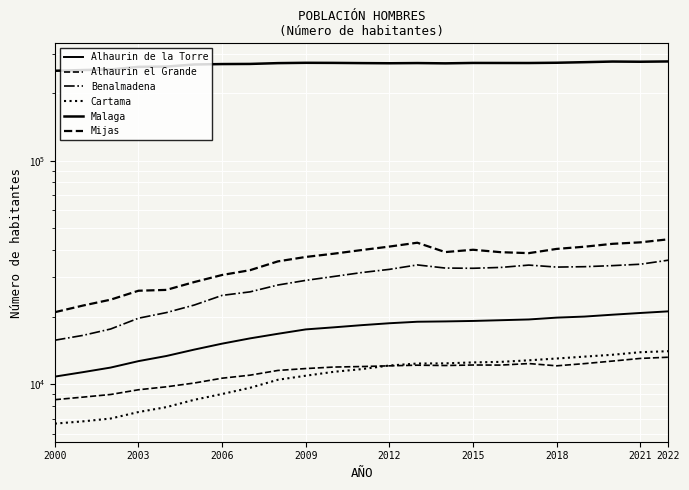

What is the label of the 23rd point from the right?

2000